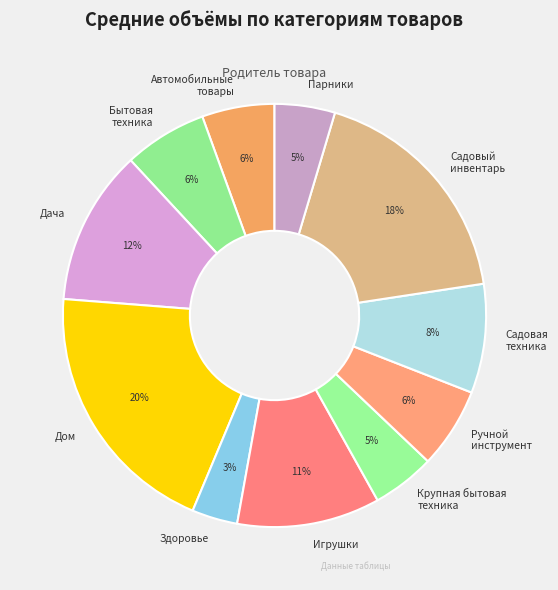

The Дом slice represents 20% of the pie. True or false?

True